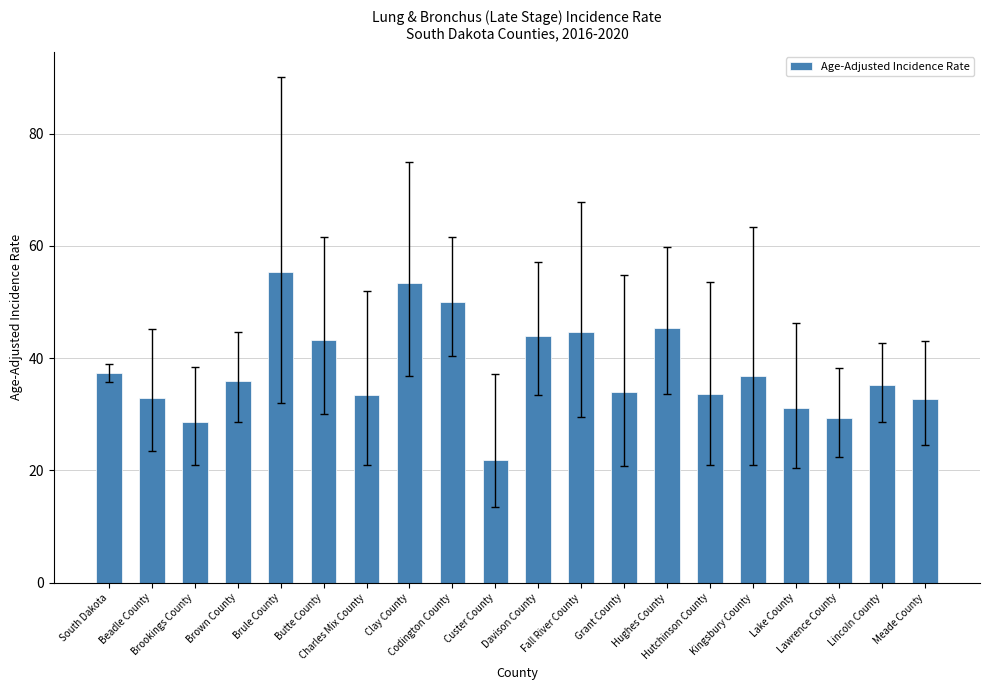

What is the approximate value at Kingsbury County?

36.8